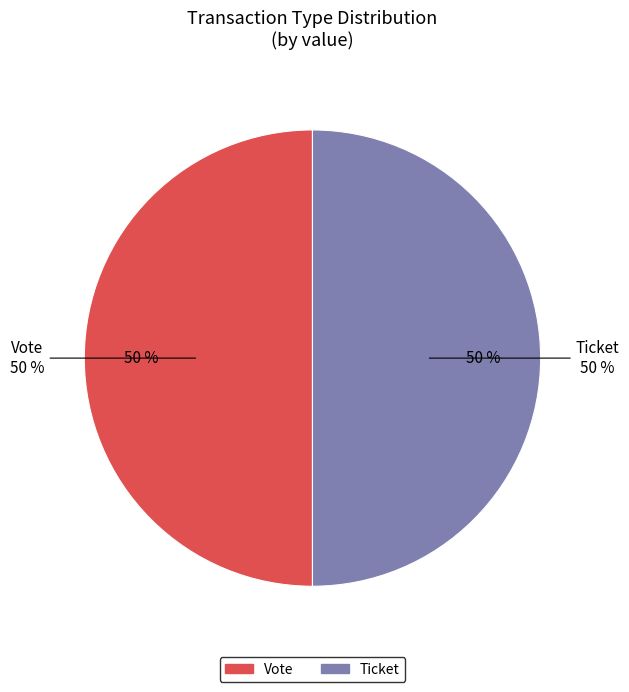

Which category has the smallest portion of the pie?

Ticket (io_index=0)